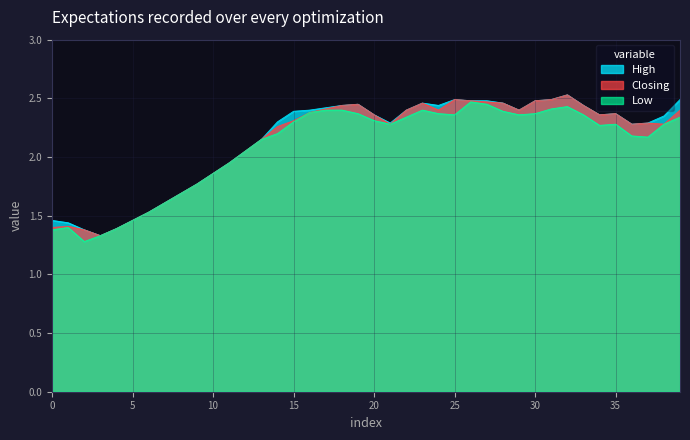

What are all the series names shown in the legend?

High, Closing, Low